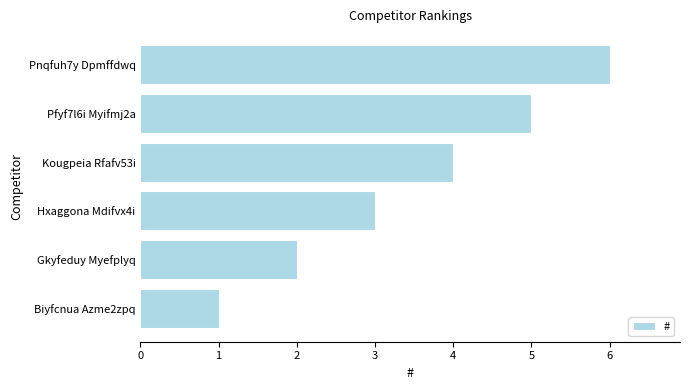

How many values are below 4?

3